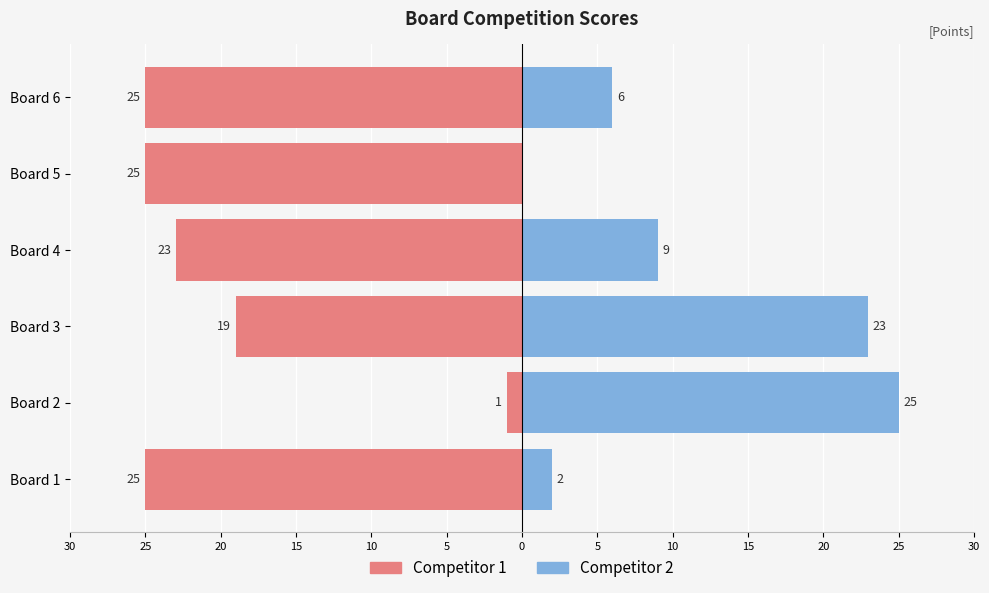

How many values in the Competitor 1 series exceed -23?

2